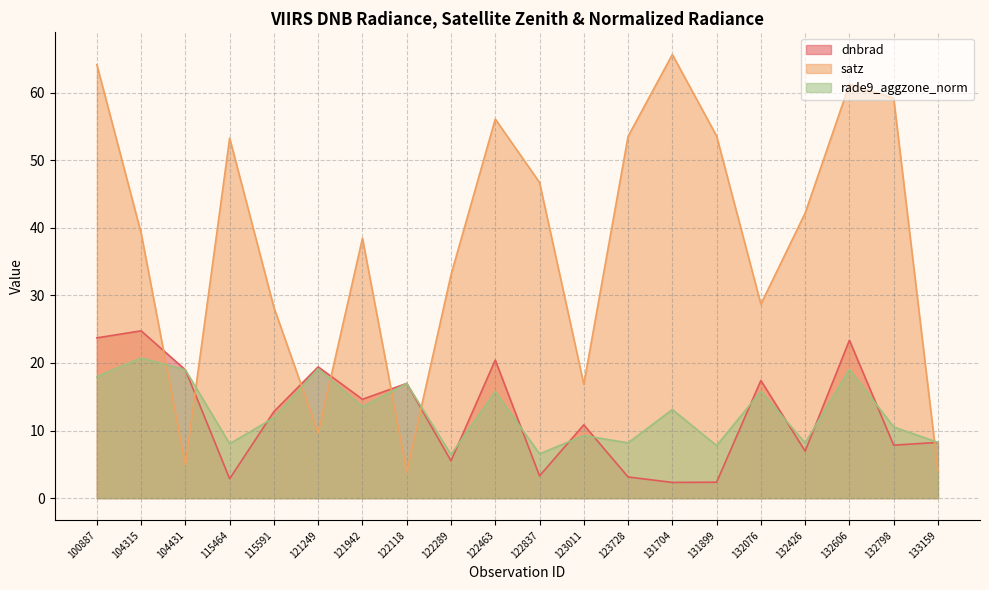

What is the lowest value of the dnbrad series?

2.3